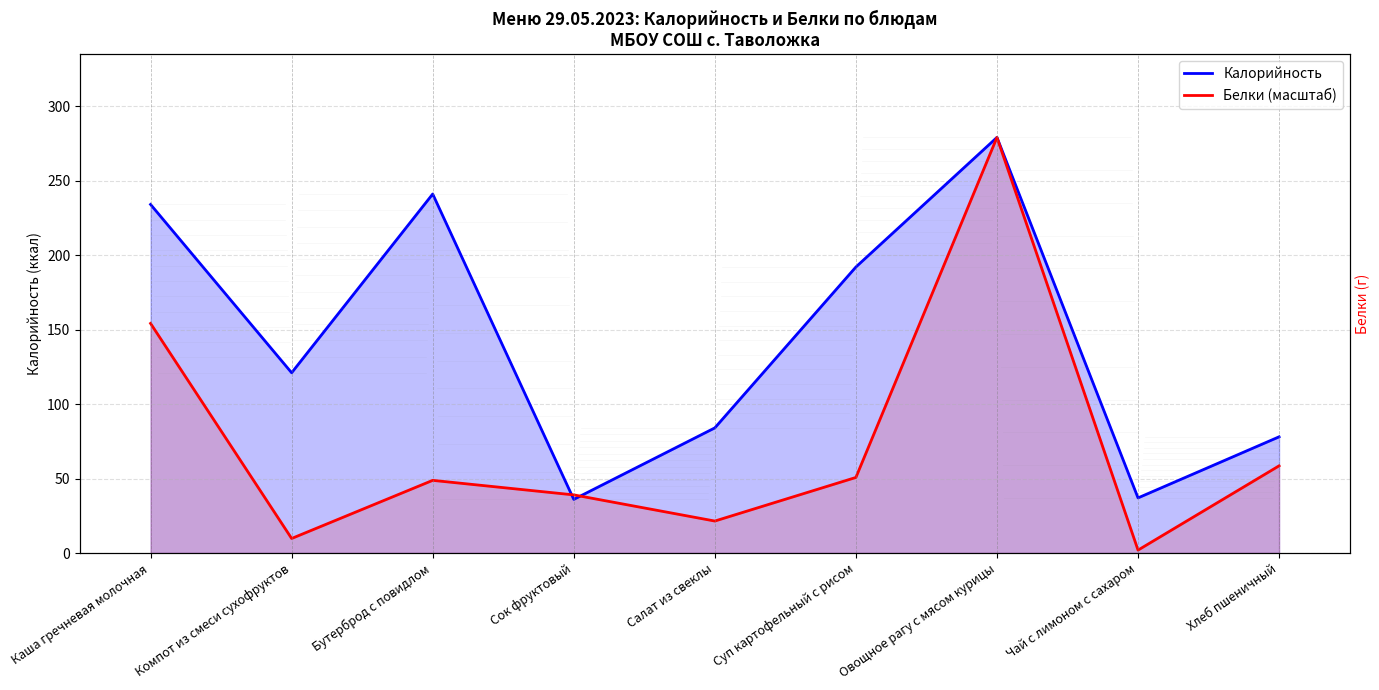

What position from the right is Каша гречневая молочная?

9